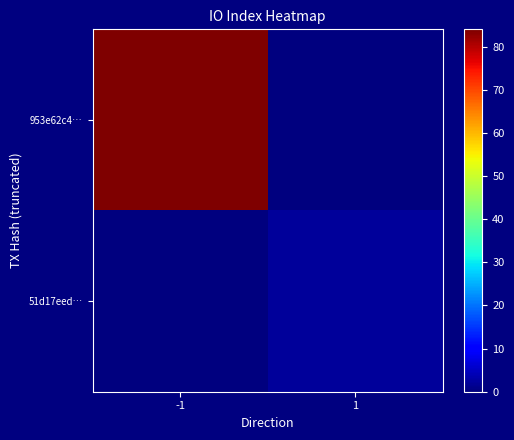

At which category is the sum across all series the highest?

-1